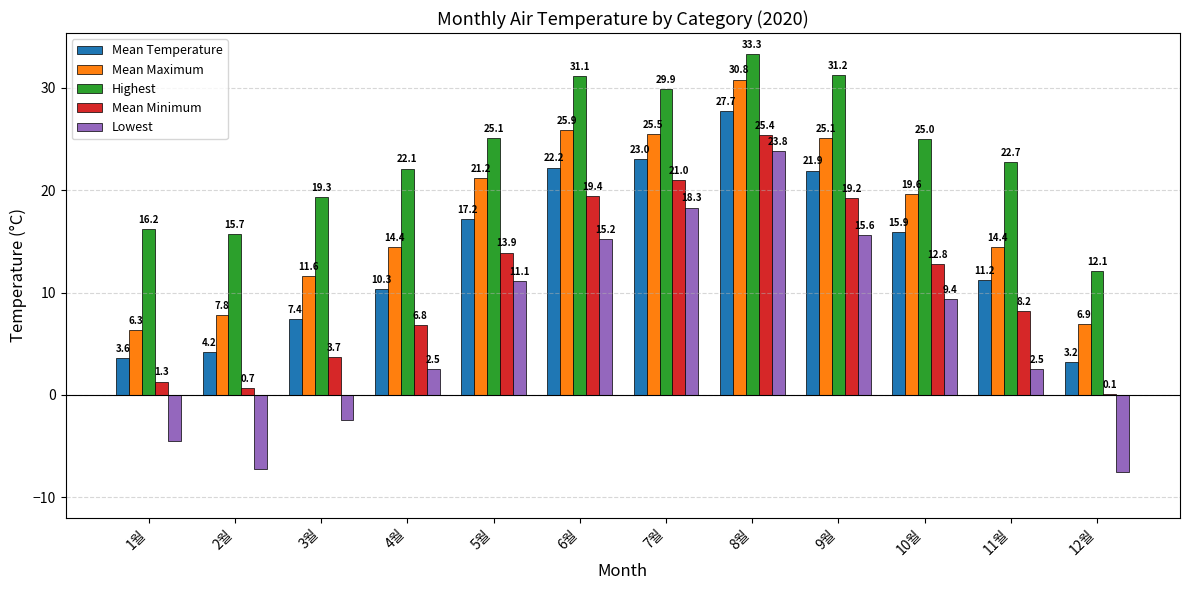

The Highest series shows 57.9 at 8월. True or false?

False